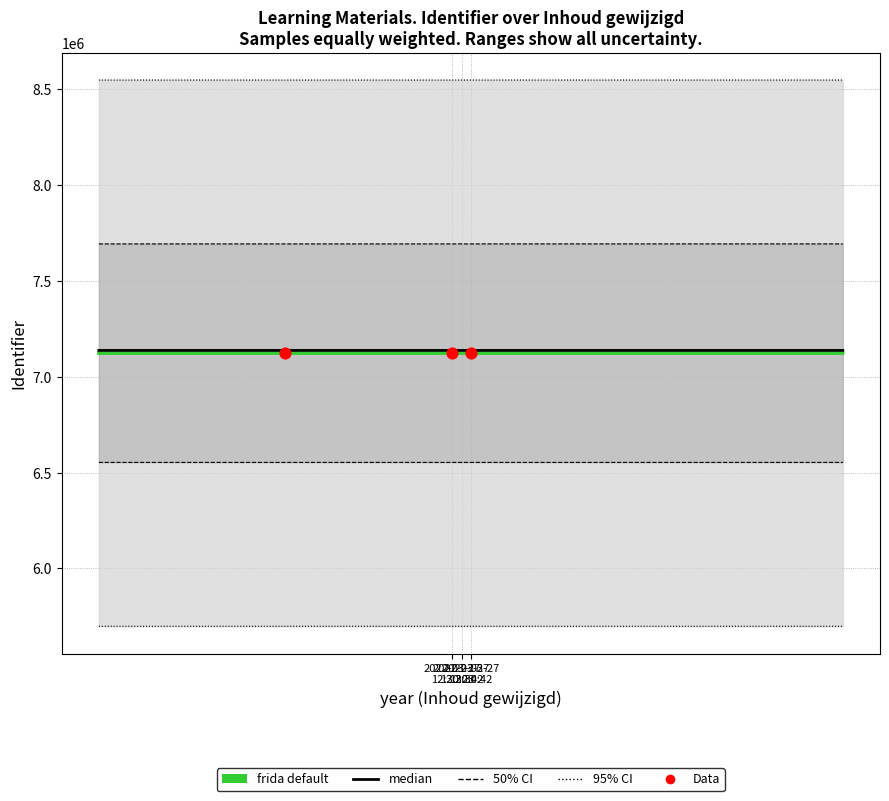

Approximately how many times larger is the value at 2022-03-27 12:30:23 compared to 2022-03-27 12:30:42?

1.0